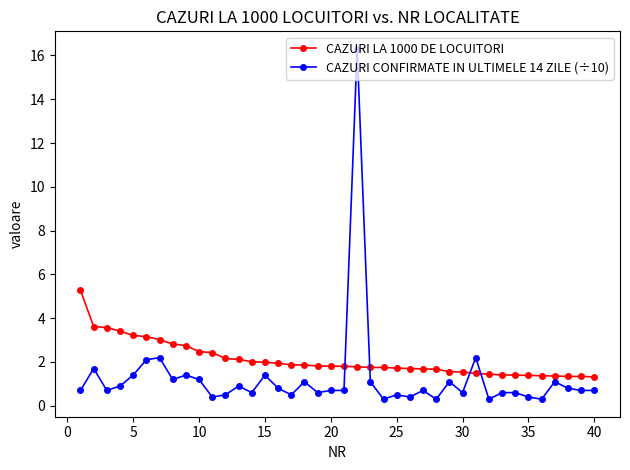

List the series in order of their overall mean, lowest first.

CAZURI CONFIRMATE IN ULTIMELE 14 ZILE (÷10), CAZURI LA 1000 DE LOCUITORI